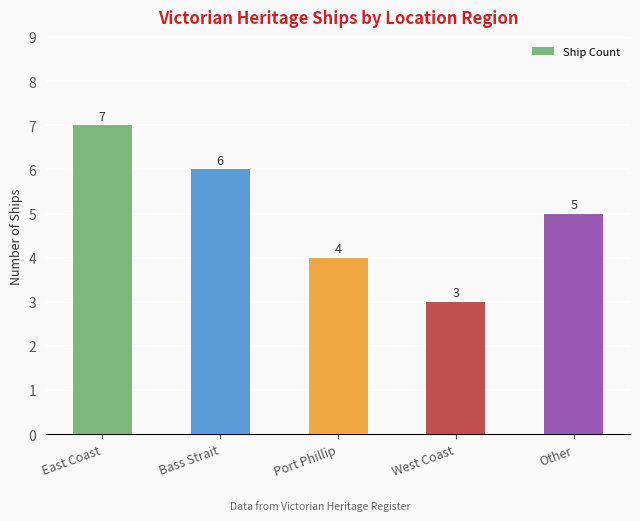

Which label corresponds to the largest value in the chart?

East Coast